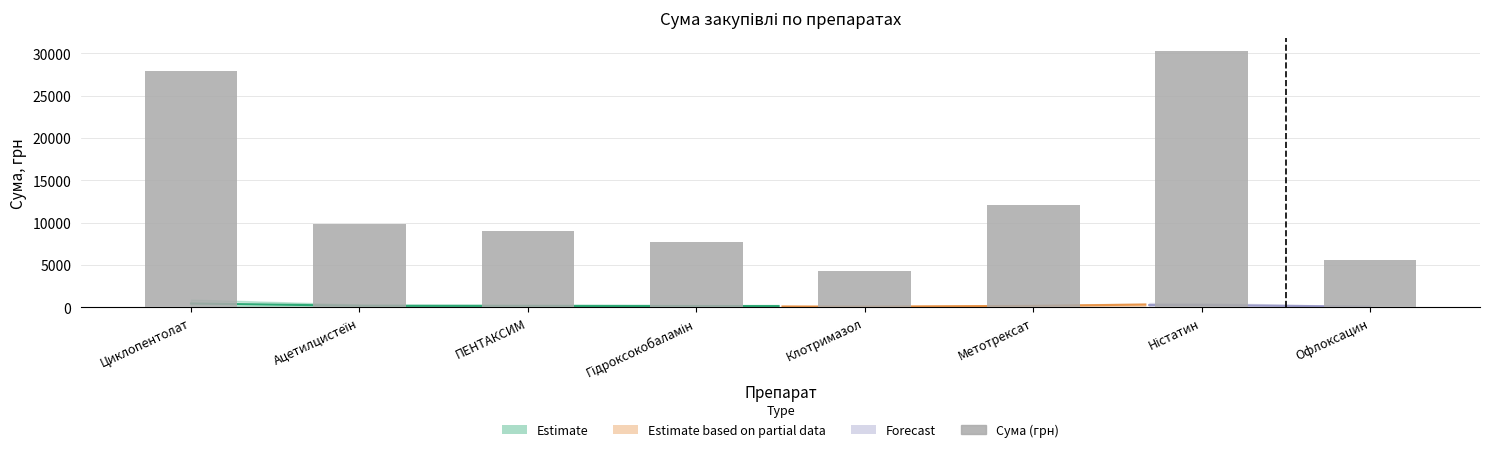

What position from the left is ПЕНТАКСИМ?

3